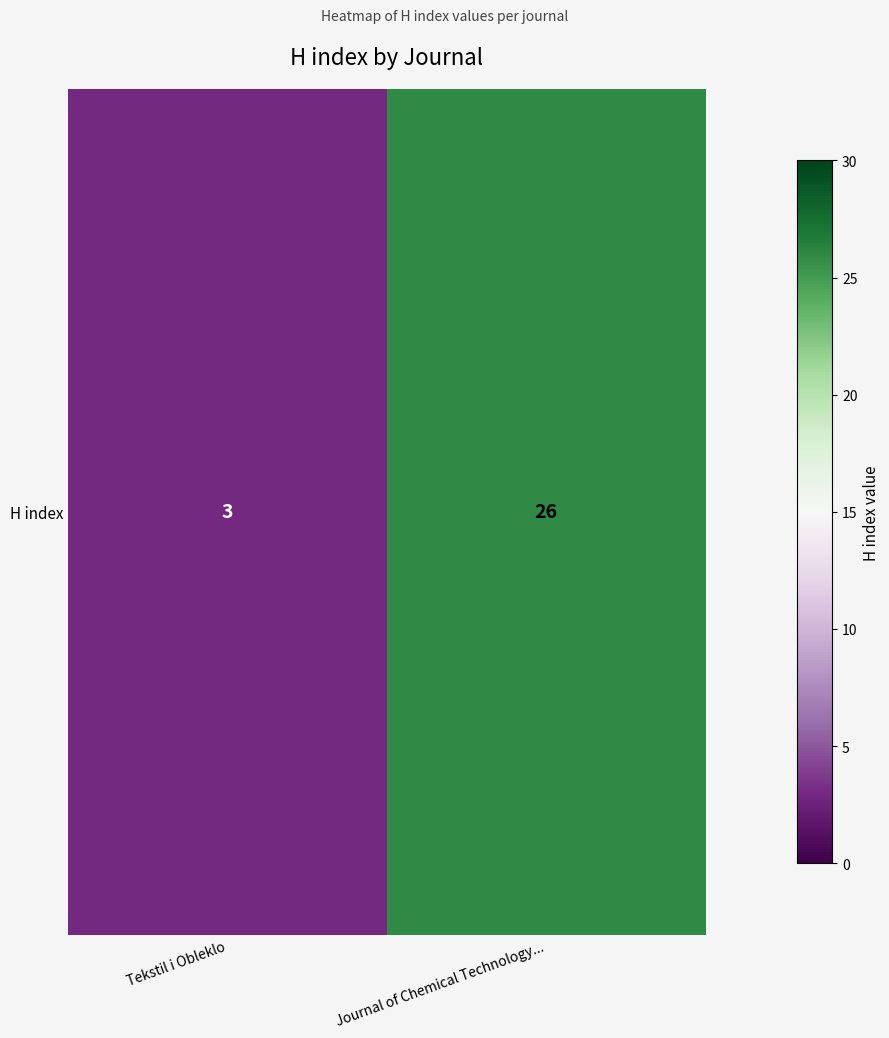

Rank the categories by value from highest to lowest.

Journal of Chemical Technology..., Tekstil i Obleklo